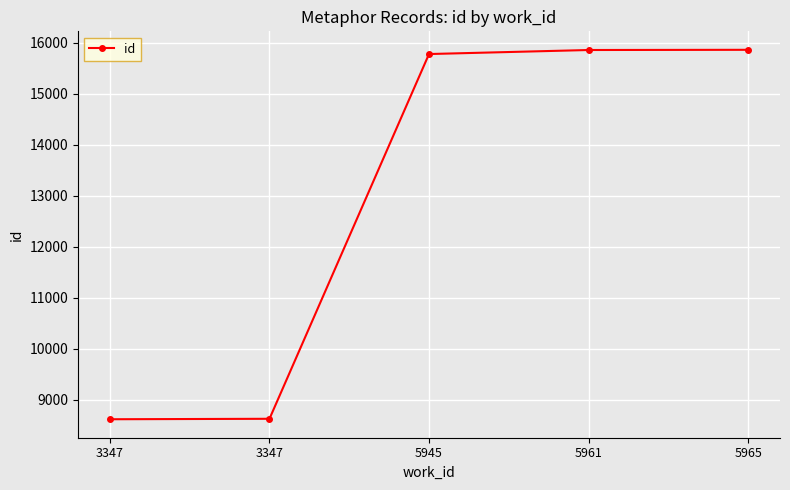

Count the number of data series in this chart.

1